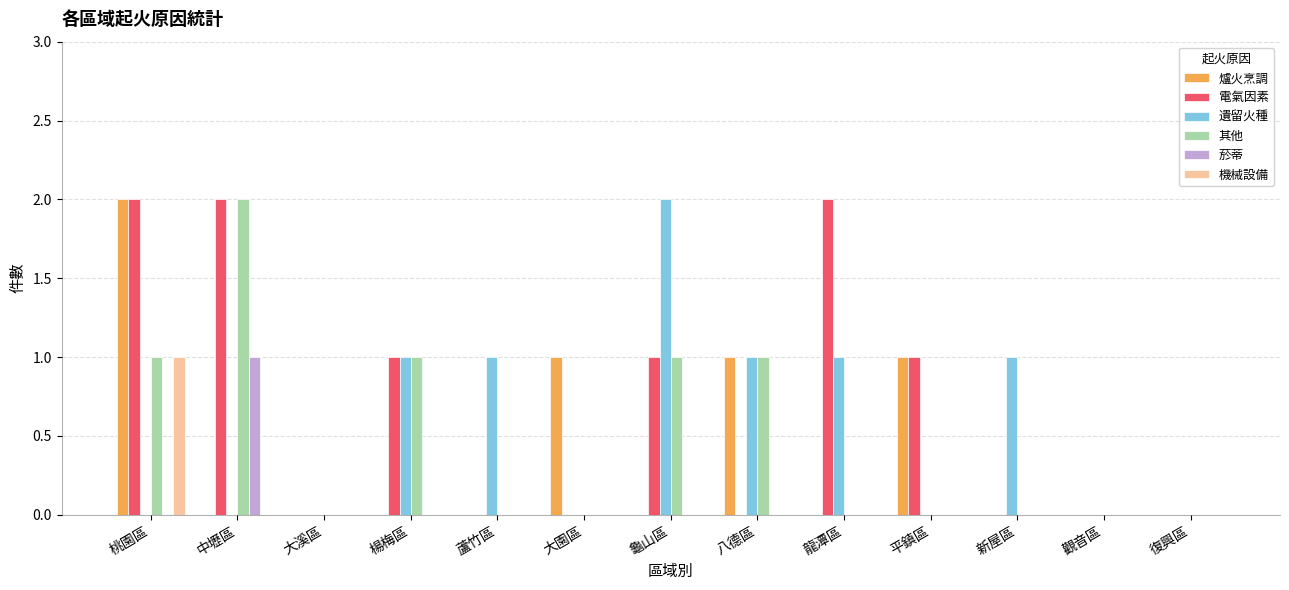

Which series has the largest total across all categories?

電氣因素